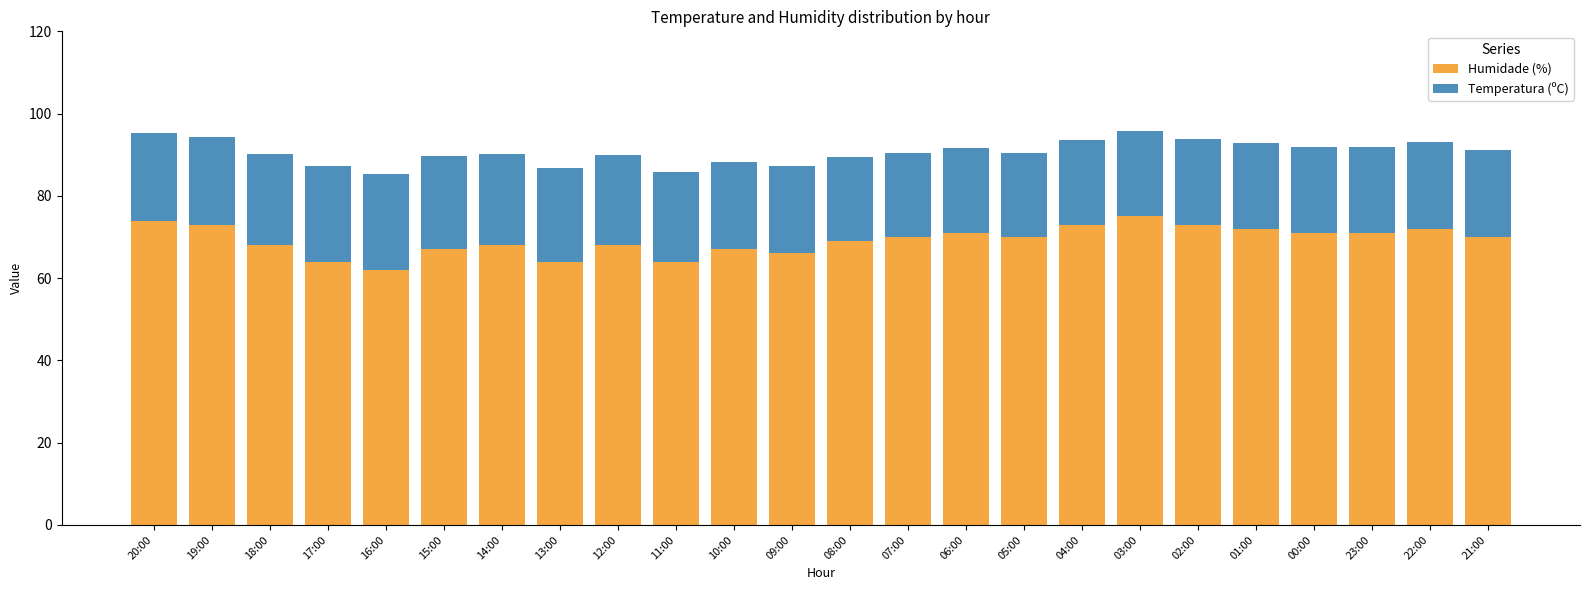

Is it true that Humidade (%) equals 24.3 at 08:00?

False